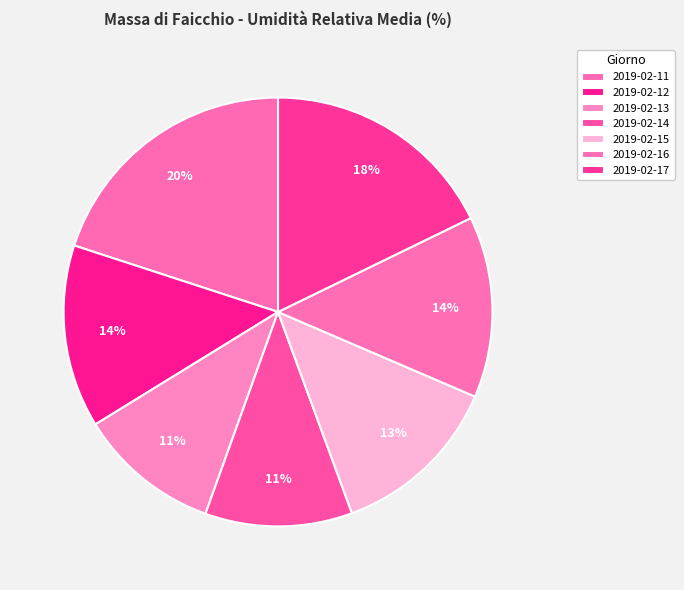

Approximately how many times larger is the value at 2019-02-11 compared to 2019-02-16?

1.5